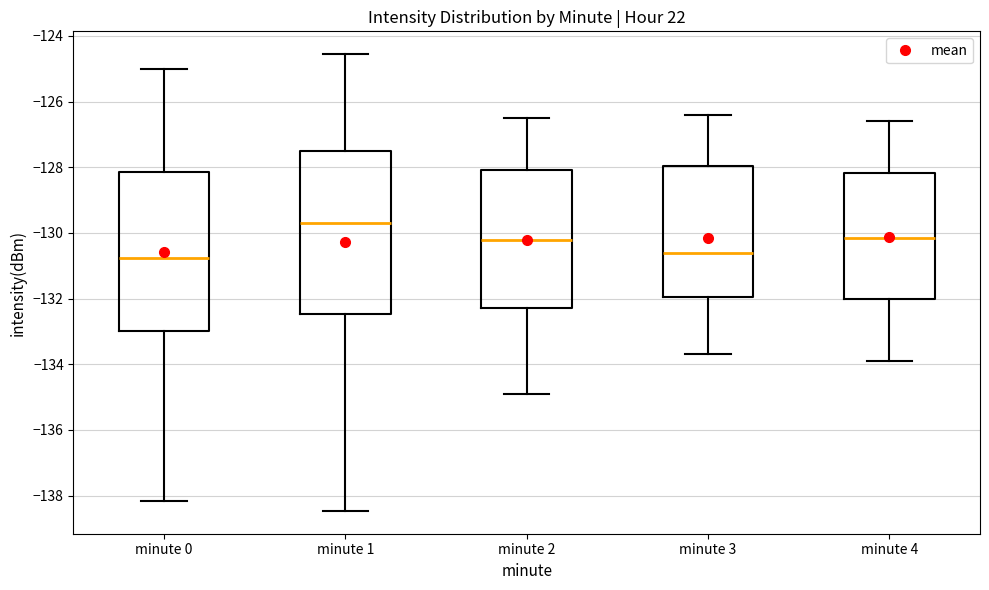

Reading left to right, read every box against the y-axis: the position of its median line, the range the box covers, and the ends of its whiskers. The values are not printed on the chart, so give them approximately, as read against the axis.

minute 0: median -130.8, box -133.0 to -128.2, whiskers -138.2 to -125.0
minute 1: median -129.6, box -132.4 to -127.4, whiskers -138.4 to -124.6
minute 2: median -130.2, box -132.2 to -128.0, whiskers -134.8 to -126.4
minute 3: median -130.6, box -132.0 to -128.0, whiskers -133.6 to -126.4
minute 4: median -130.2, box -132.0 to -128.2, whiskers -133.8 to -126.6